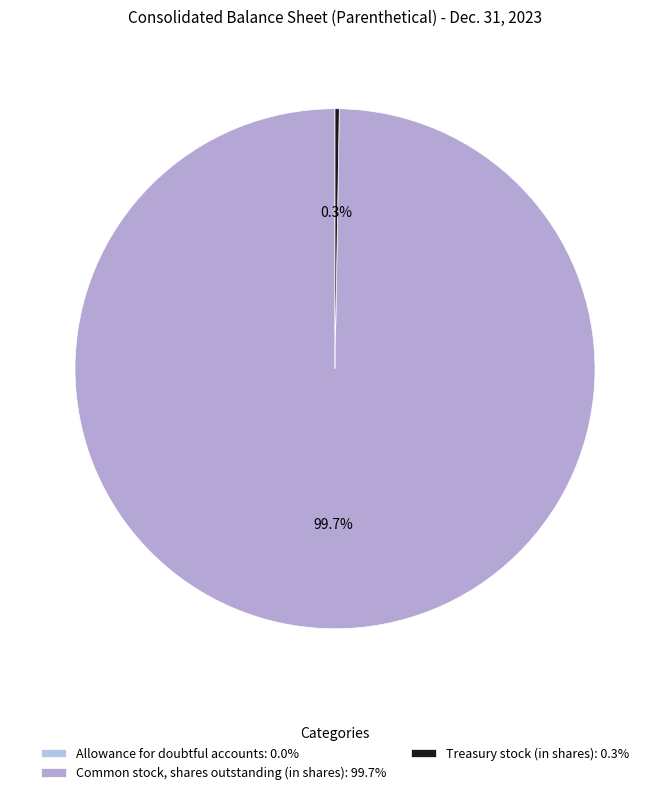

Which slice is the largest?

Common stock, shares outstanding (in shares)